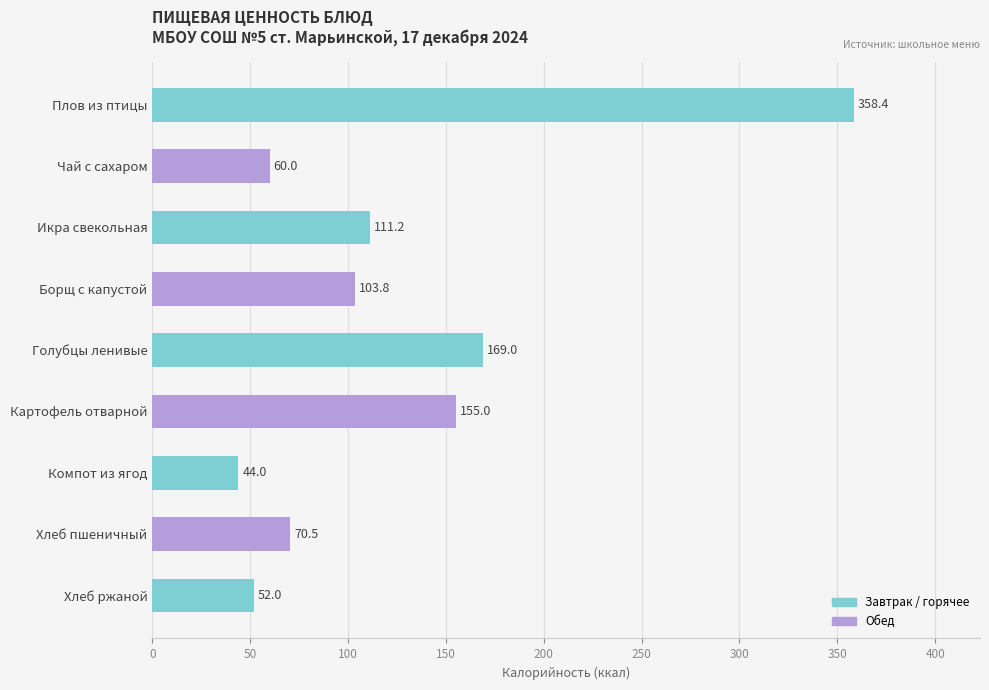

True or false: the data shows 234.3 at Плов из птицы.

False